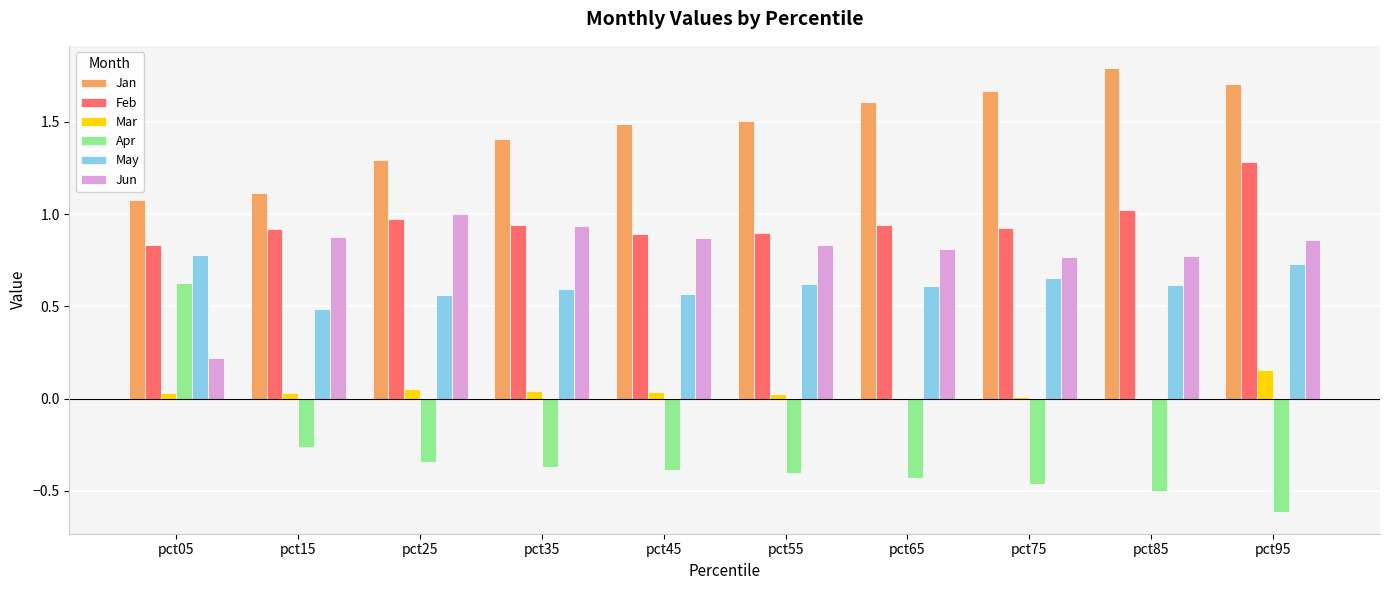

The Jun series shows 0.9 at pct95. True or false?

True